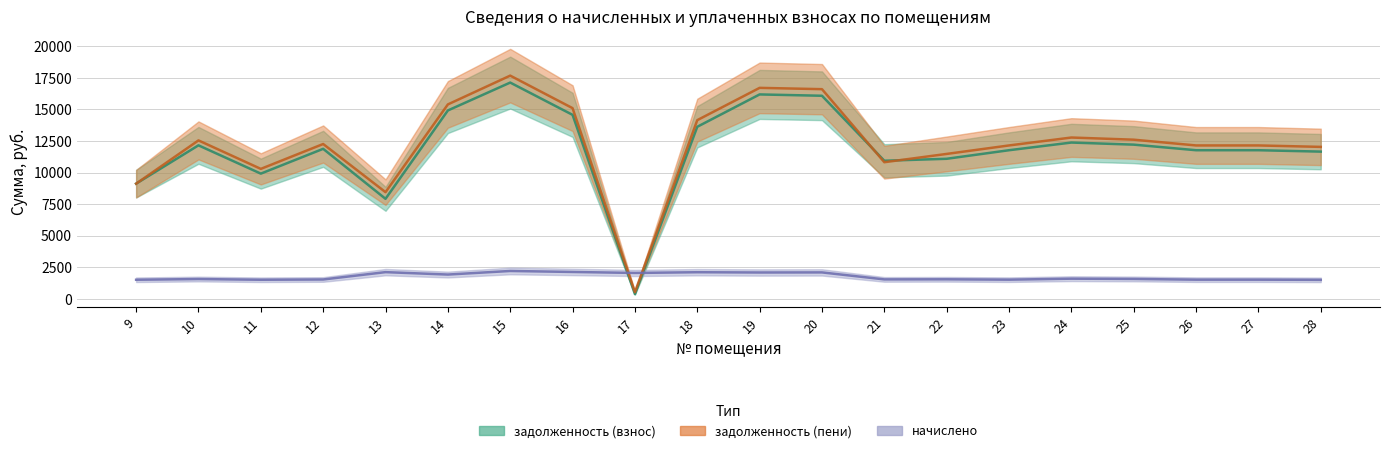

True or false: начислено has more than 0 points higher than both neighbors.

True